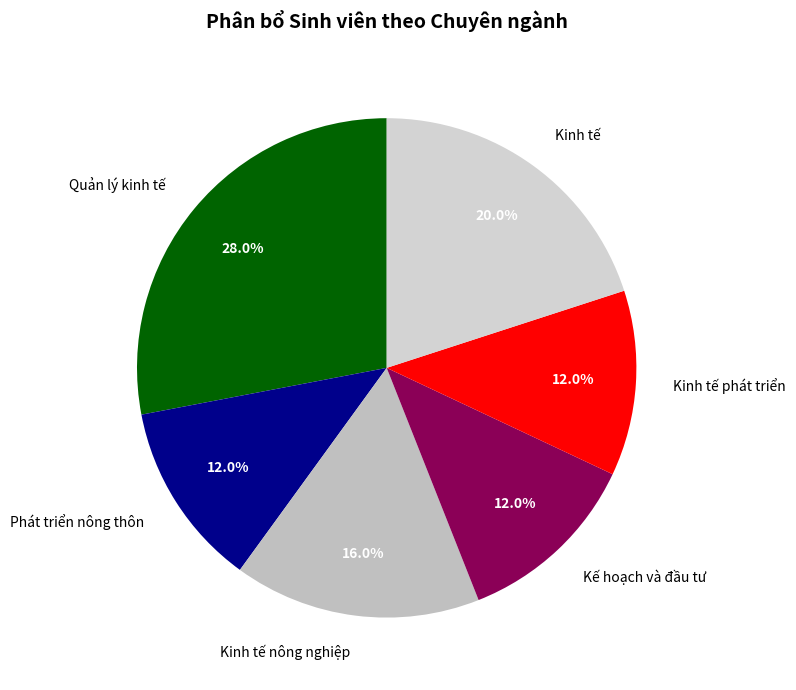

How many segments does this pie chart have?

6